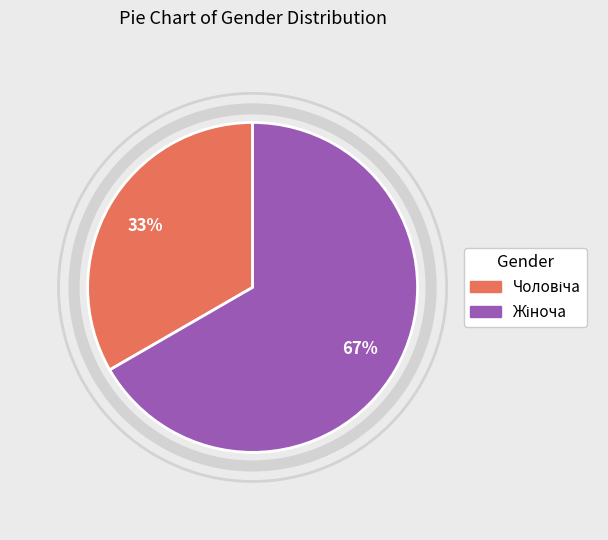

To the nearest percent, what is the average slice percentage?

50%